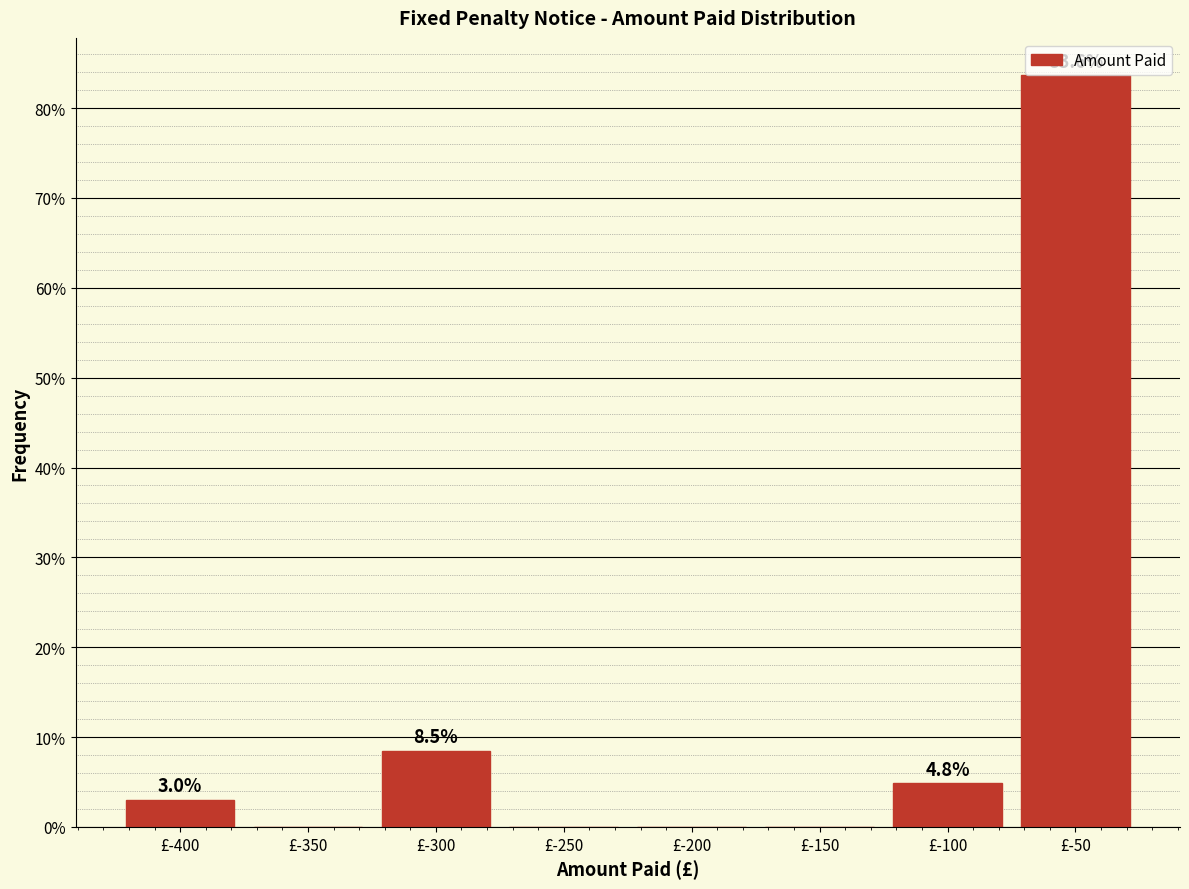

Reading left to right, list all the values displayed in this chart.

£-400=3.0	£-350=0.0	£-300=8.5	£-250=0.0	£-200=0.0	£-150=0.0	£-100=4.8	£-50=83.6